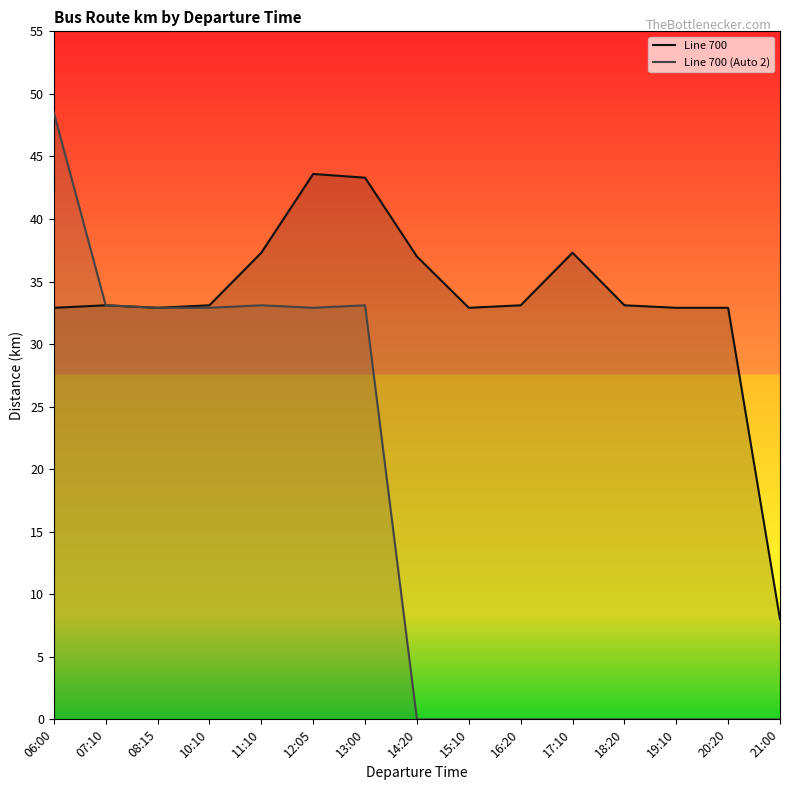

True or false: Line 700 (Auto 2) (line) has a value of 0.0 at 18:20.

True